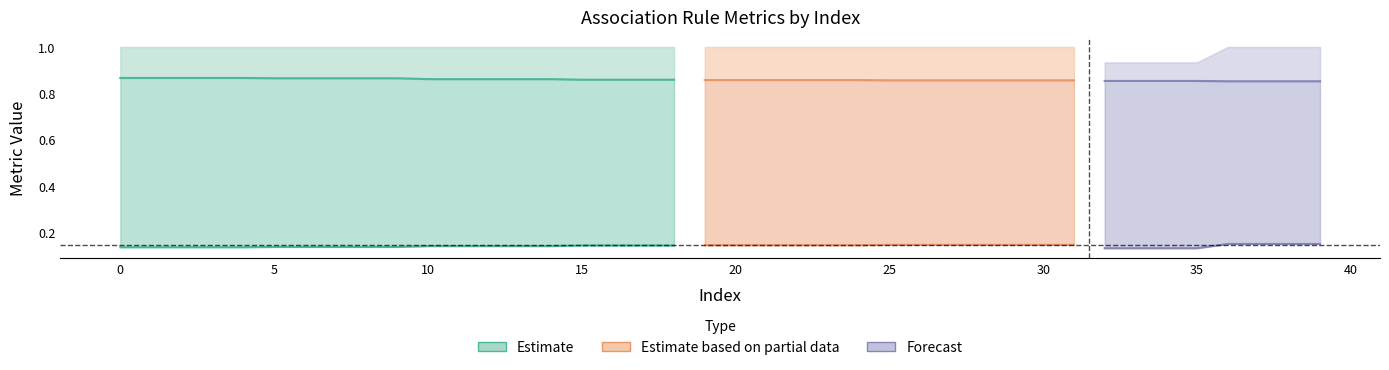

True or false: condBA and condAB cross at least once.

False